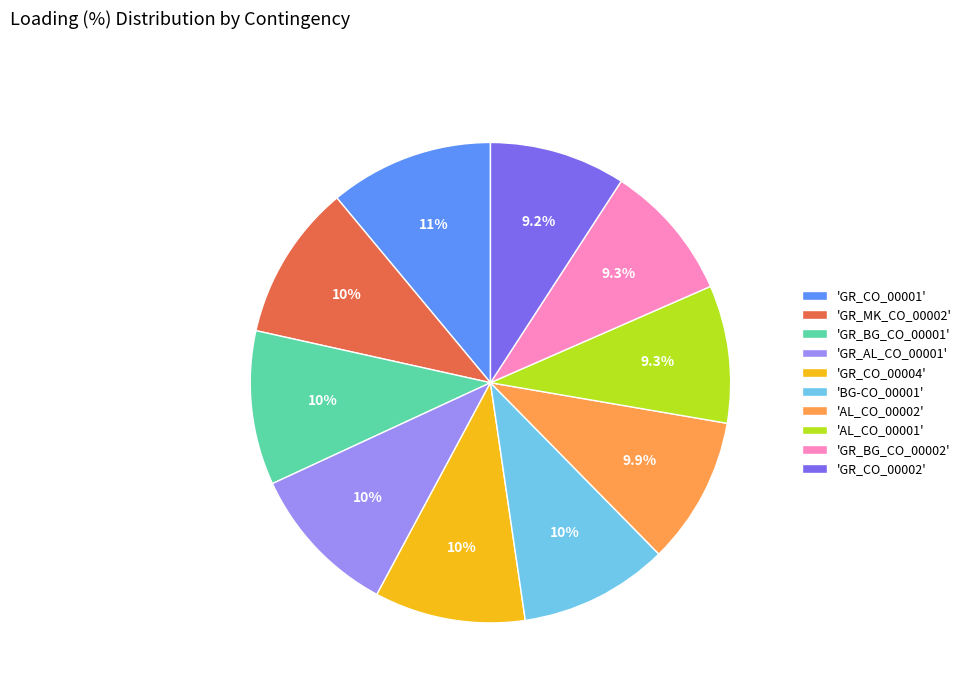

What percentage do 'GR_CO_00001' and 'AL_CO_00001' together represent?

20.3%